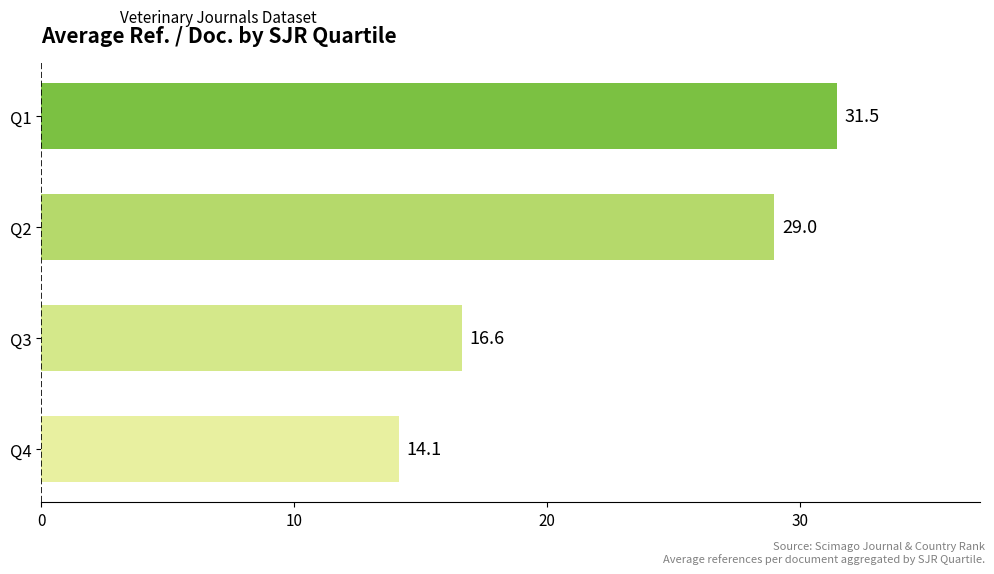

How many bars are there in total?

4